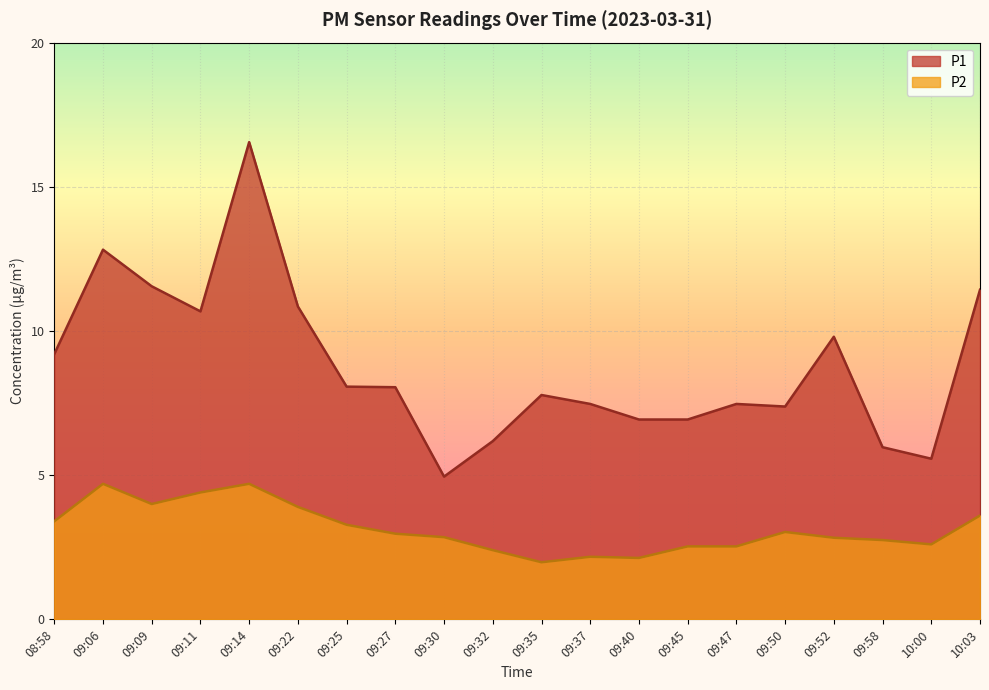

How many data points does each series have?

20